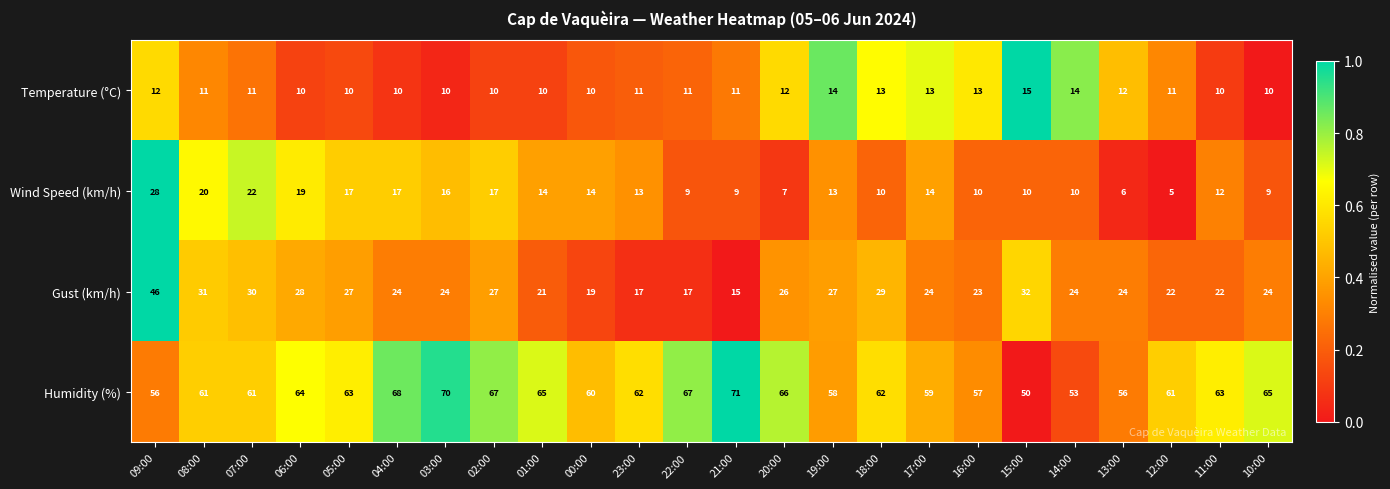

What is the difference between the highest and lowest values at 13:00?

50